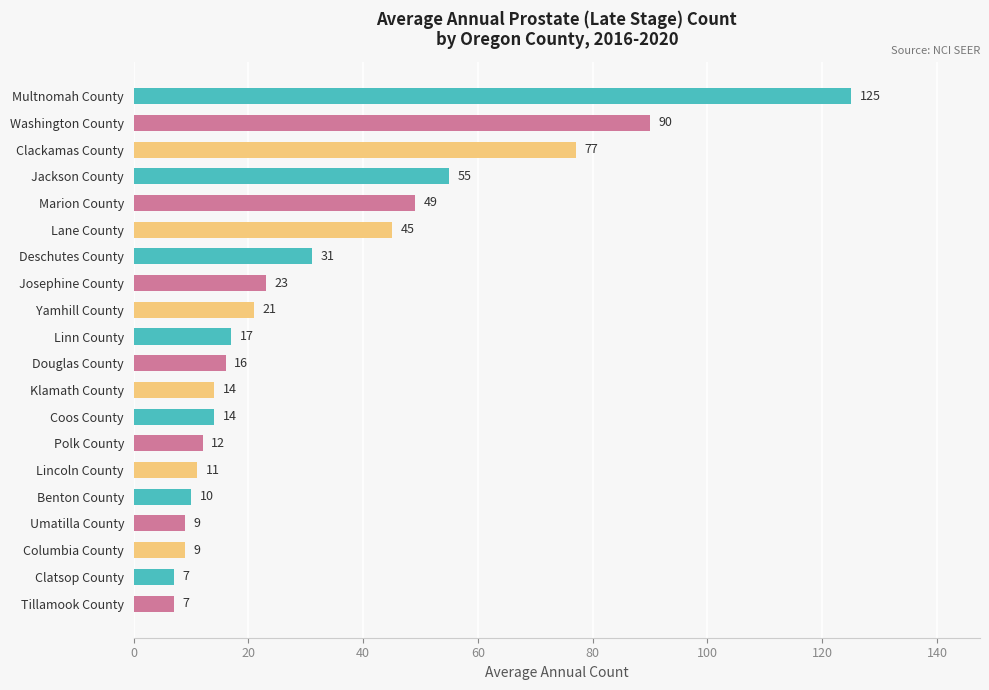

What is the smallest value displayed?

7